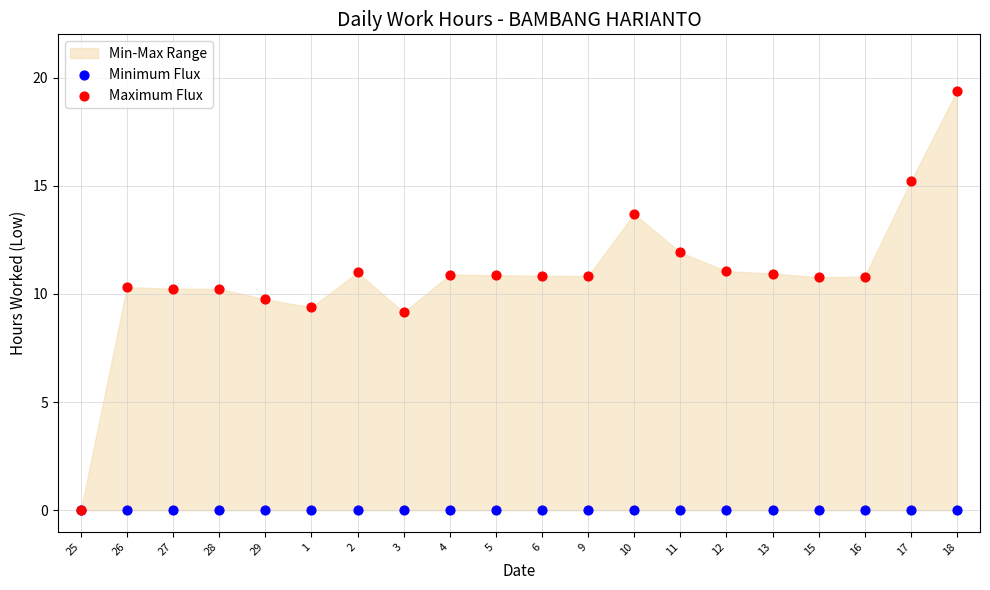

Which series has the largest Y range (max minus min)?

Maximum Flux